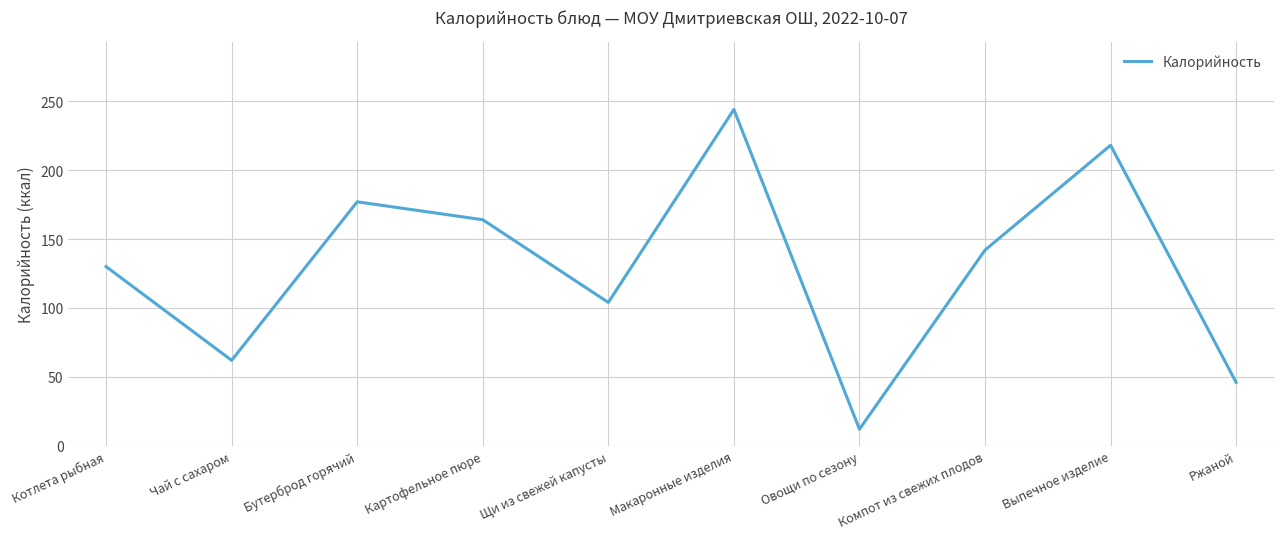

What is the smallest value displayed?

12